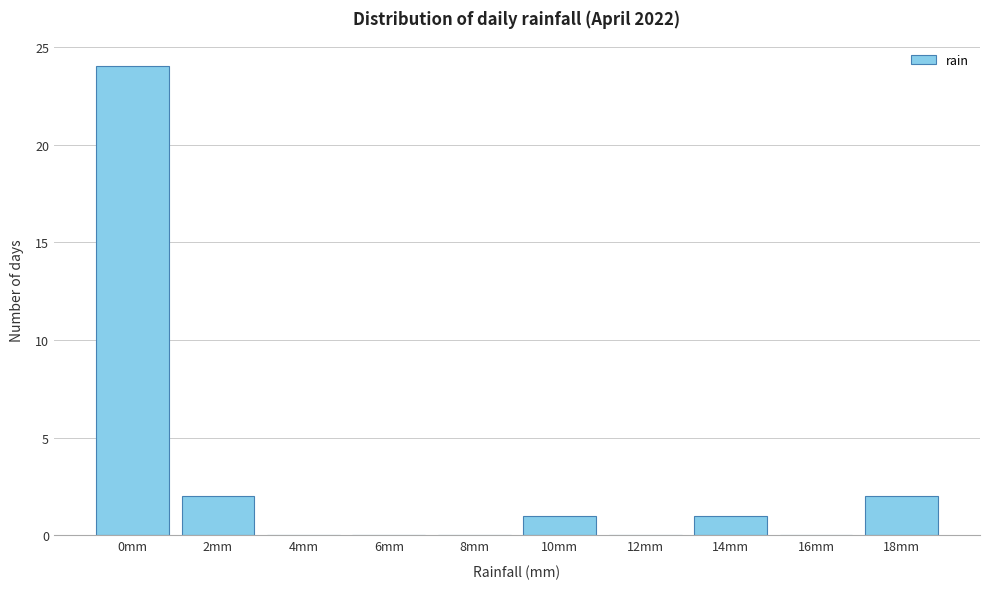

Reading left to right, list all the values displayed in this chart.

0mm=24	2mm=2	4mm=0	6mm=0	8mm=0	10mm=1	12mm=0	14mm=1	16mm=0	18mm=2